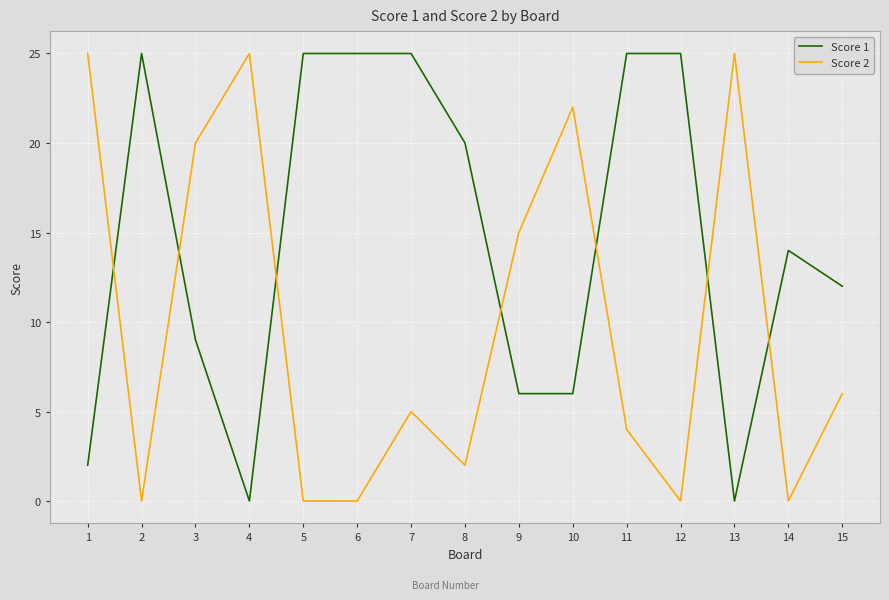

Count the Score 1 values in the range 6 to 25.

12